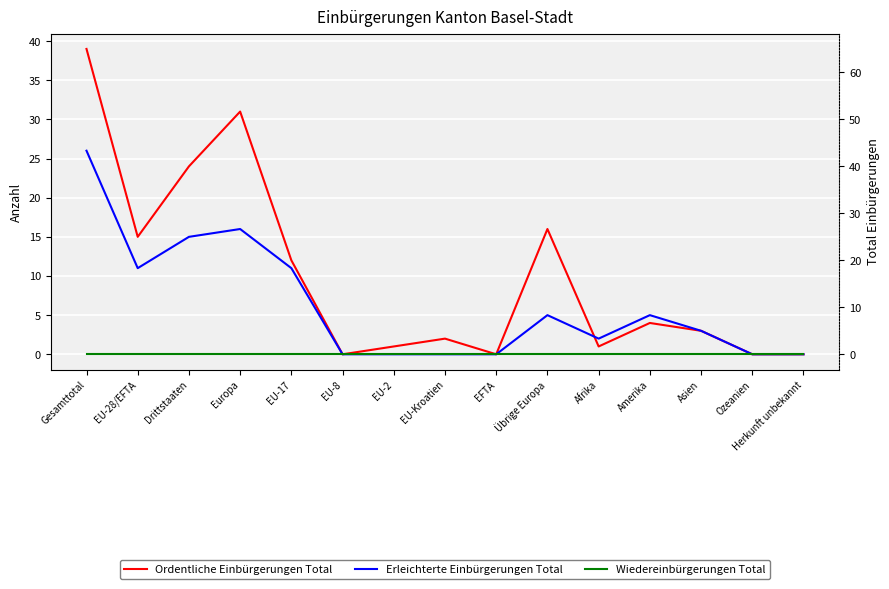

Reading left to right, list all the values displayed in this chart.

Ordentliche Einbürgerungen Total: Gesamttotal=39	EU-28/EFTA=15	Drittstaaten=24	Europa=31	EU-17=12	EU-8=0	EU-2=1	EU-Kroatien=2	EFTA=0	Übrige Europa=16	Afrika=1	Amerika=4	Asien=3	Ozeanien=0	Herkunft unbekannt=0
Erleichterte Einbürgerungen Total: Gesamttotal=26	EU-28/EFTA=11	Drittstaaten=15	Europa=16	EU-17=11	EU-8=0	EU-2=0	EU-Kroatien=0	EFTA=0	Übrige Europa=5	Afrika=2	Amerika=5	Asien=3	Ozeanien=0	Herkunft unbekannt=0
Wiedereinbürgerungen Total: Gesamttotal=0	EU-28/EFTA=0	Drittstaaten=0	Europa=0	EU-17=0	EU-8=0	EU-2=0	EU-Kroatien=0	EFTA=0	Übrige Europa=0	Afrika=0	Amerika=0	Asien=0	Ozeanien=0	Herkunft unbekannt=0